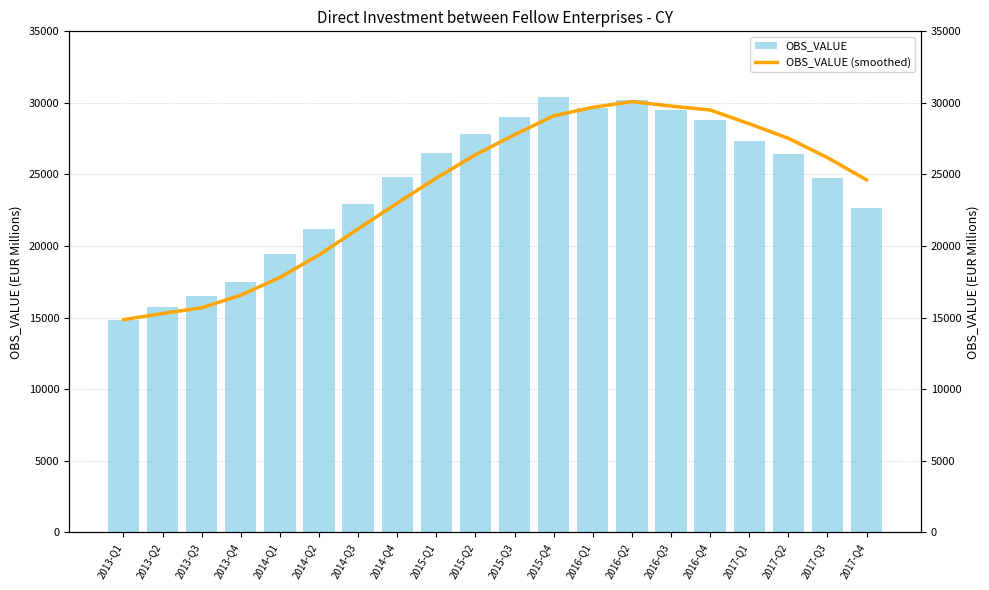

The OBS_VALUE series shows 24751.0 at 2017-Q3. True or false?

True